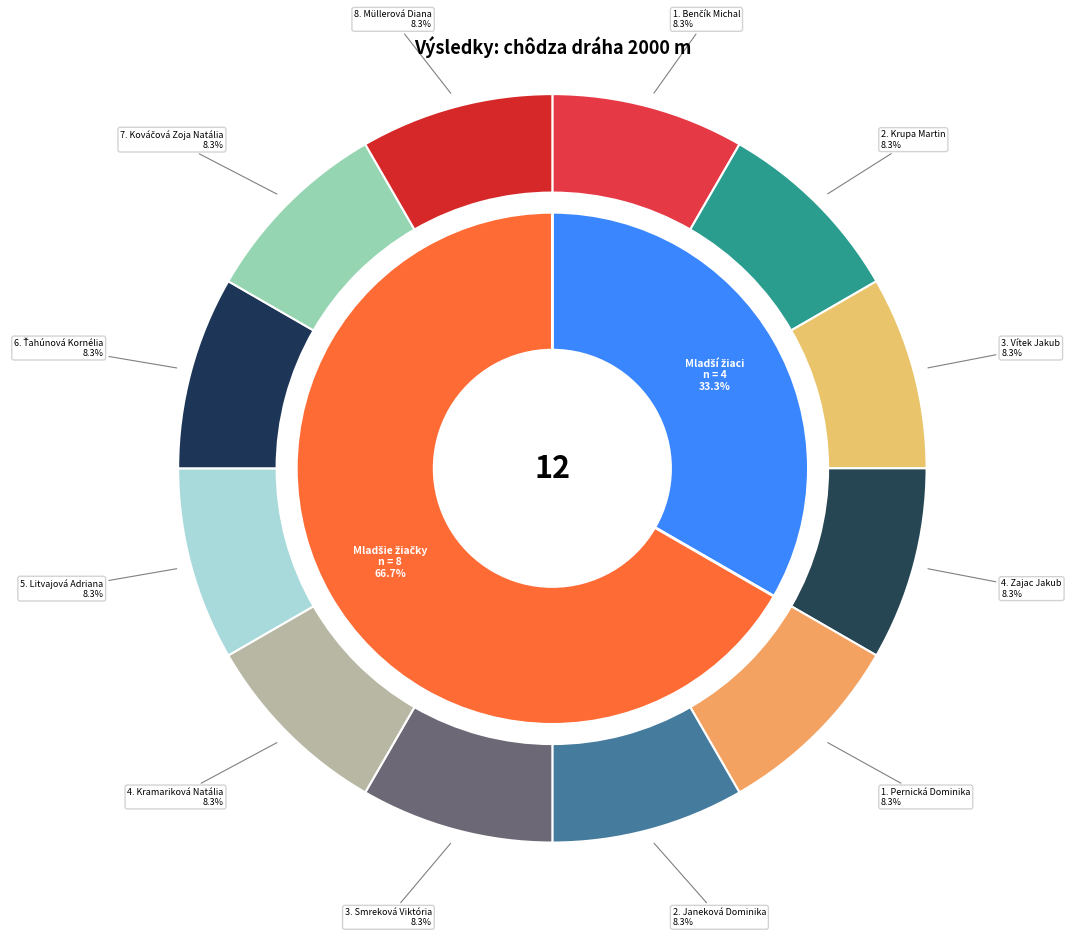

To the nearest percent, what is the difference between the chôdza dráha 2000 m - Mladšie žiačky and chôdza dráha 2000 m - Mladší žiaci slice percentages?

33%